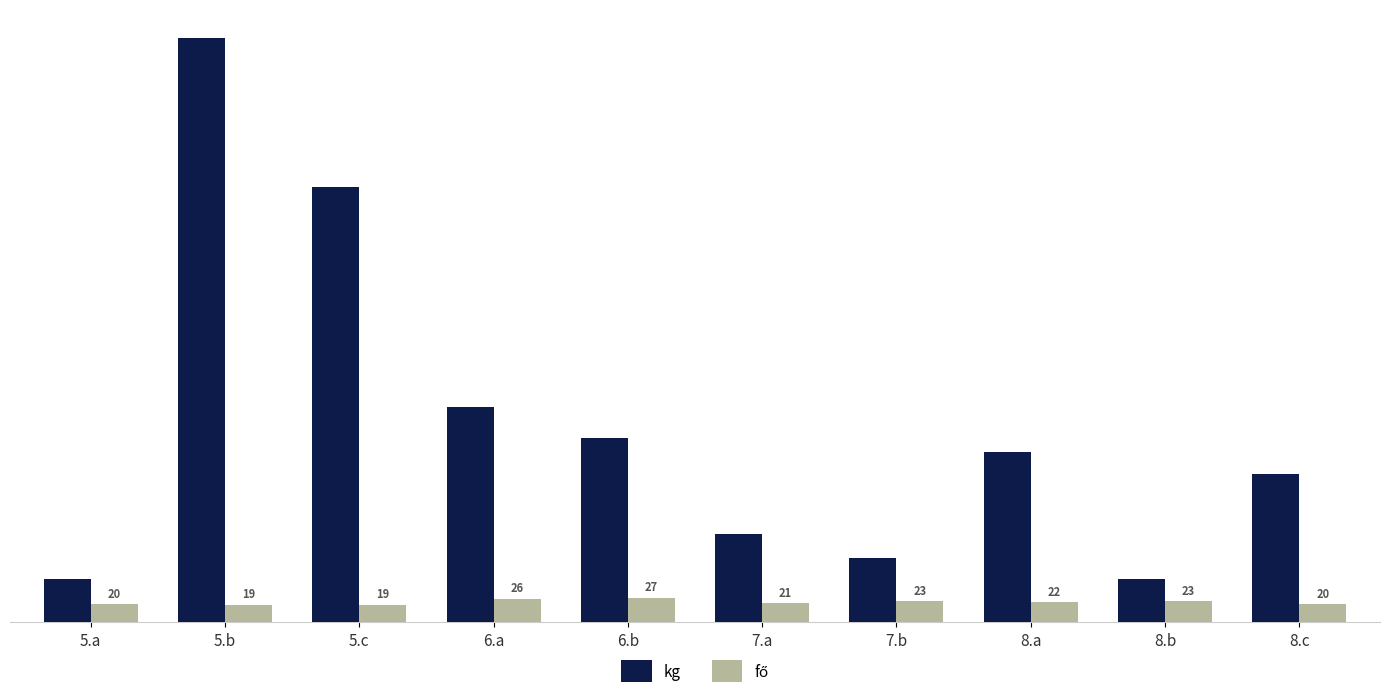

Is it true that kg equals 205 at 6.b?

True